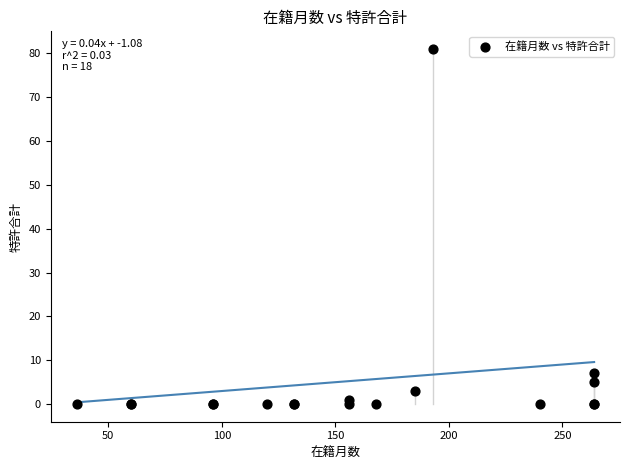

What Y value in the scatter plot is closest to 40?

7